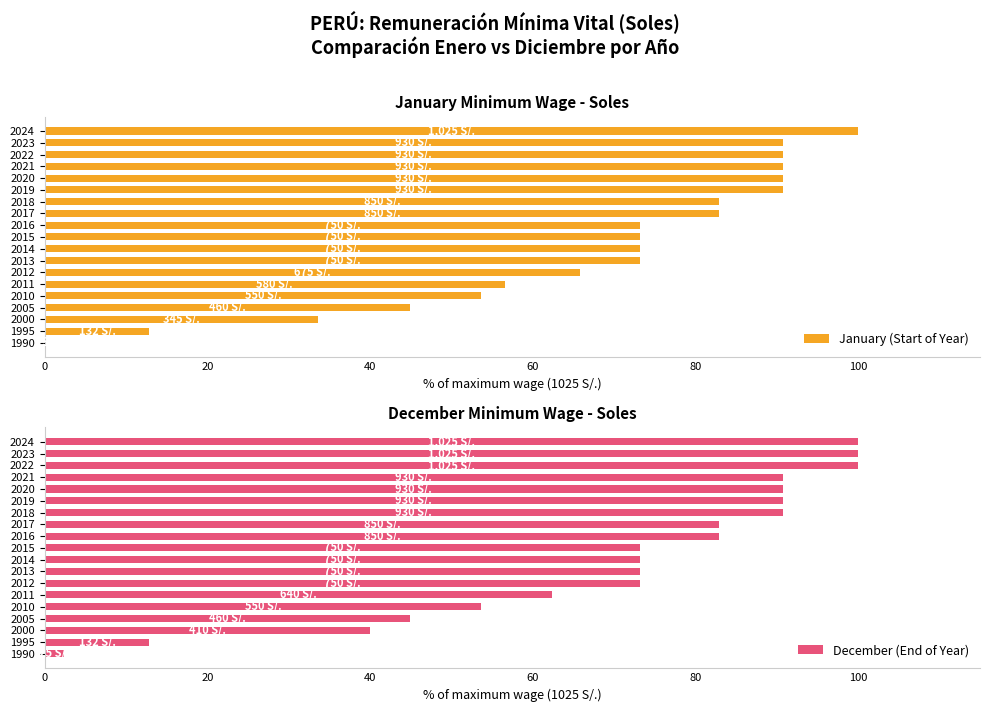

At how many categories does at least one series exceed 20?

17